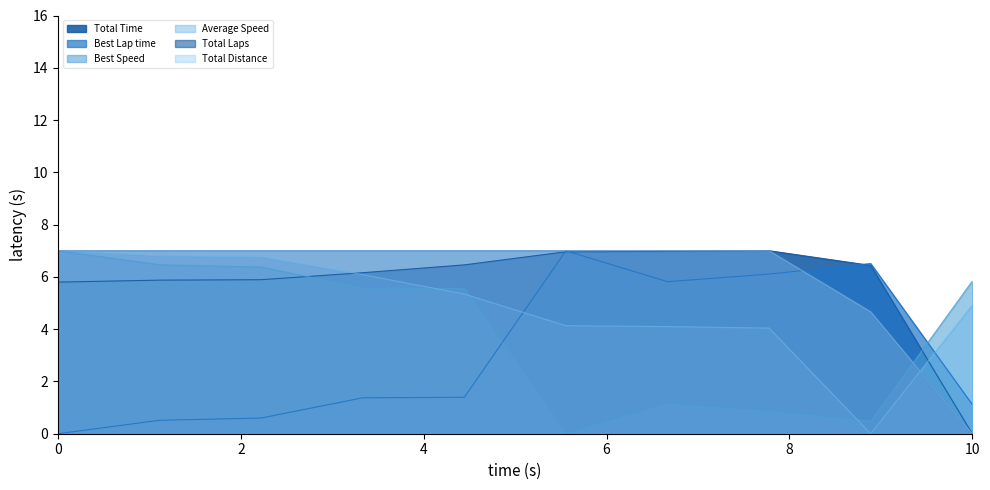

Reading left to right, transcribe all the data shown in this chart.

Total Time: 5.8	5.9	5.9	6.2	6.5	7.0	7.0	7.0	6.4	0.0
Best Lap time: 0.0	0.5	0.6	1.4	1.4	7.0	5.8	6.1	6.5	1.1
Best Speed: 7.0	6.5	6.4	5.6	5.6	0.0	1.1	0.9	0.5	5.8
Average Speed: 7.0	6.8	6.8	6.1	5.3	4.1	4.1	4.0	0.0	4.9
Total Laps: 7.0	7.0	7.0	7.0	7.0	7.0	7.0	7.0	4.7	0.0
Total Distance: 7.0	7.0	7.0	7.0	7.0	7.0	7.0	7.0	4.7	0.0